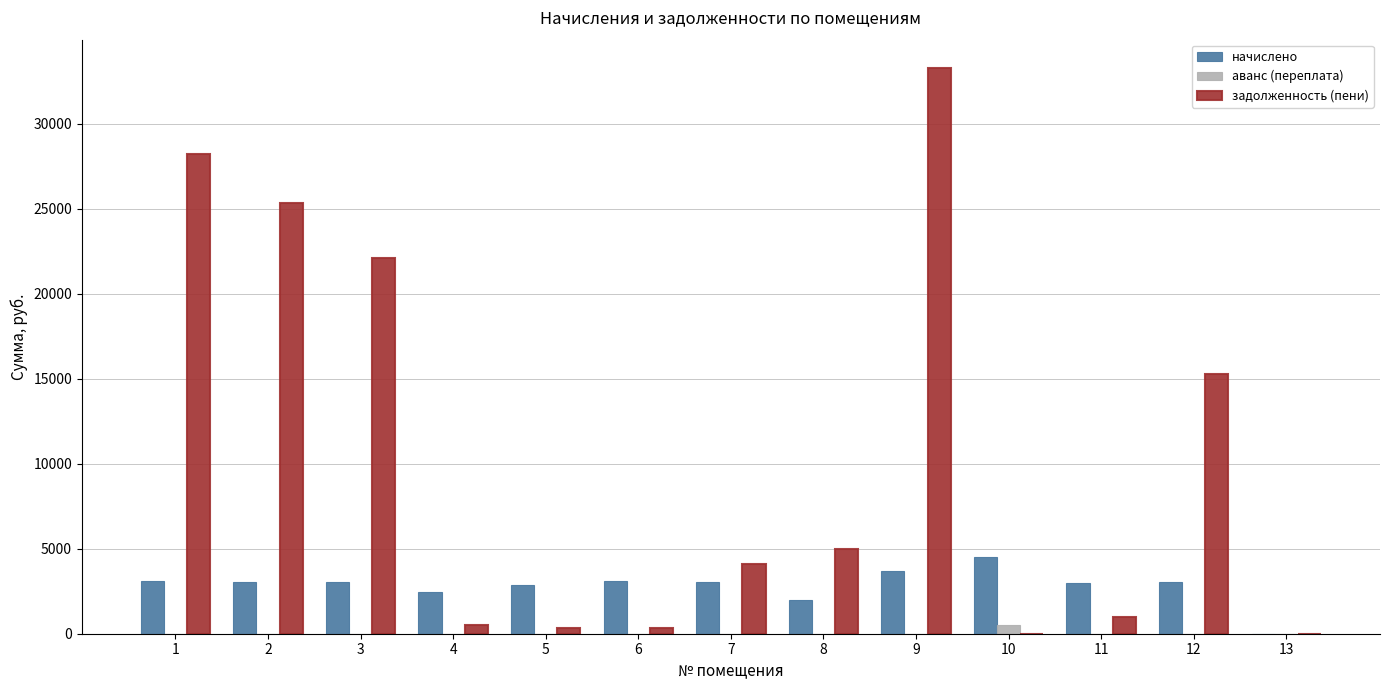

Is the value of аванс (переплата) at 13 greater than the value of задолженность (пени) at 2?

No